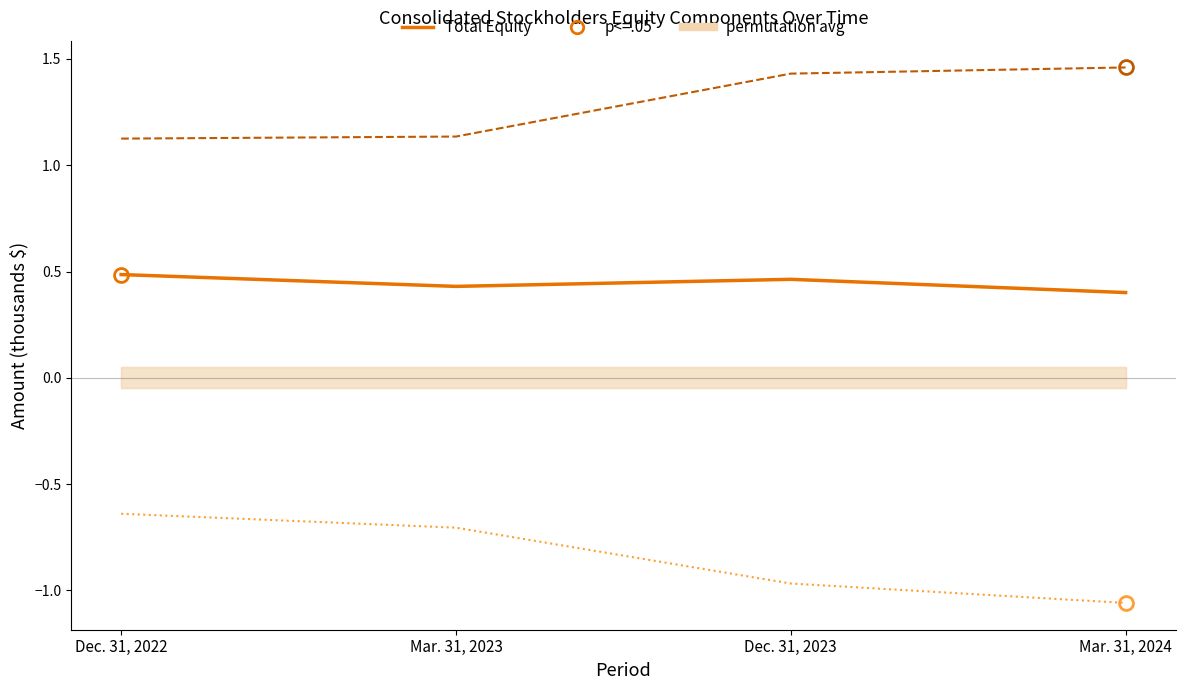

Is it true that Total Stockholders Equity equals 0.5 at Dec. 31, 2023?

True